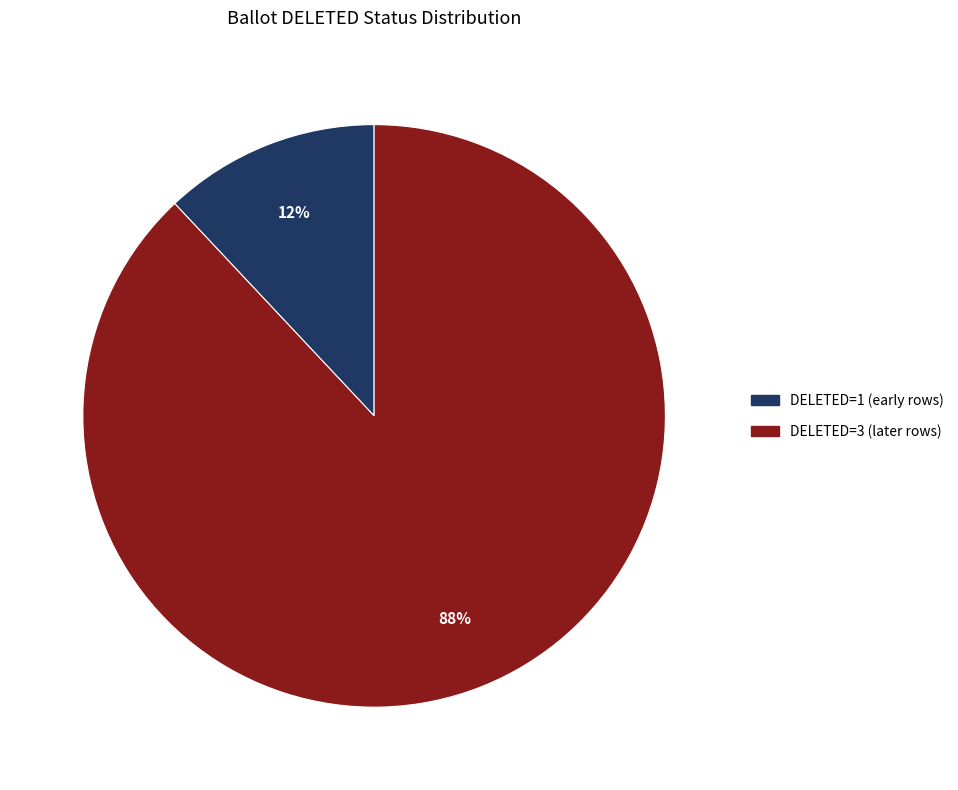

Does any single category account for the majority?

Yes